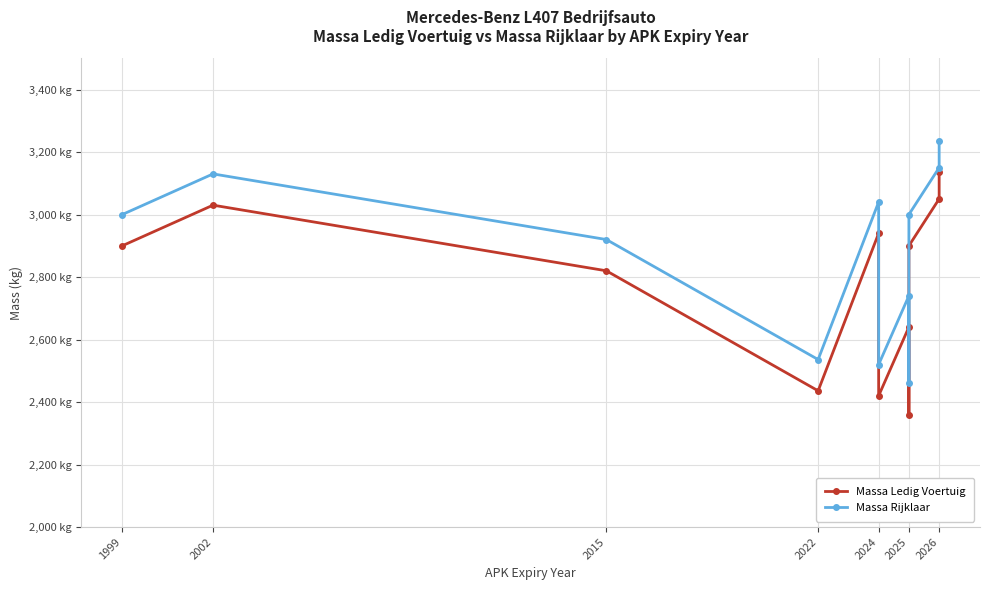

What is the label of the 4th point from the left?

2022